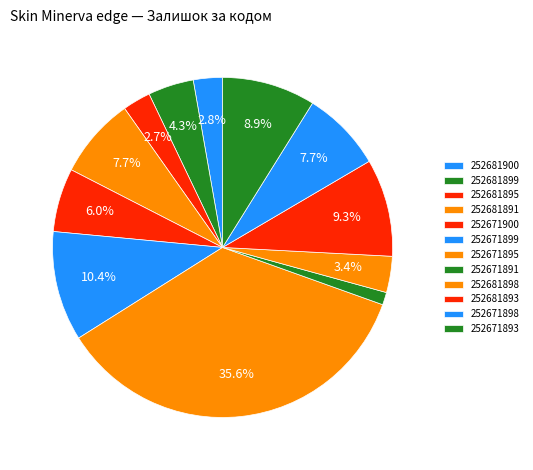

To the nearest percent, what percentage of the pie is 252671893?

9%